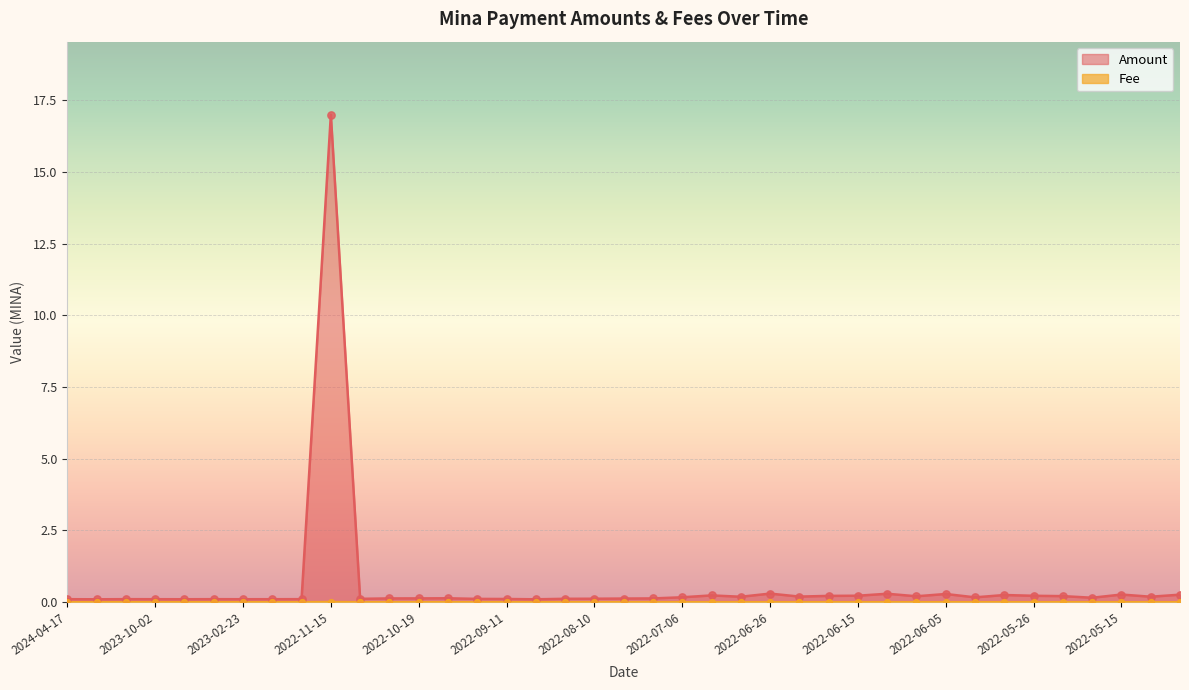

Which series has the largest total across all categories?

Amount